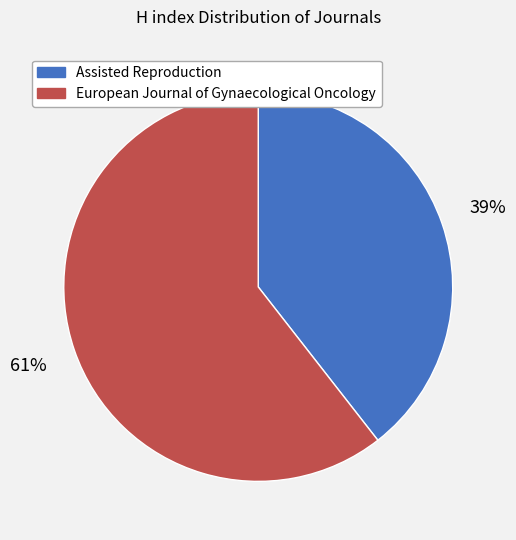

Is it true that Assisted Reproduction is 46% of the pie?

False